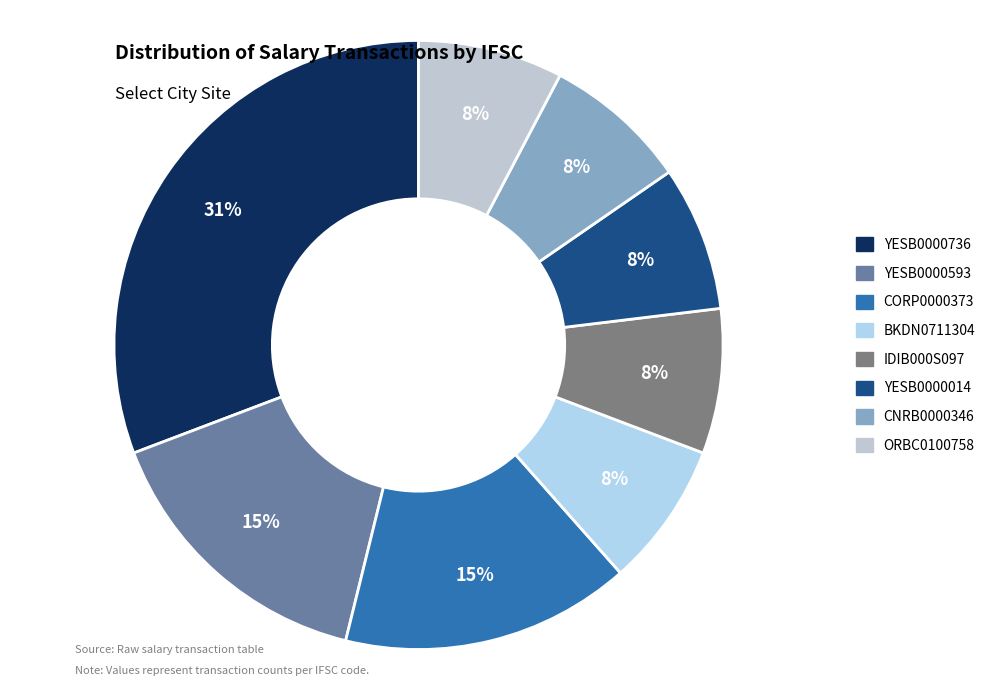

Which slice is the smallest?

BKDN0711304